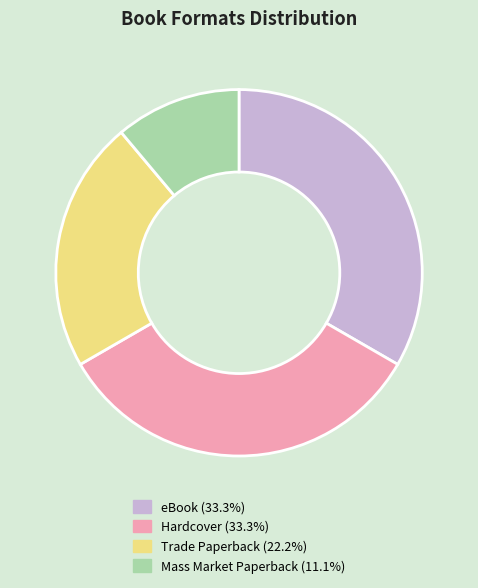

Approximately how many times larger is the value at Mass Market Paperback (11.1%) compared to Hardcover (33.3%)?

0.3